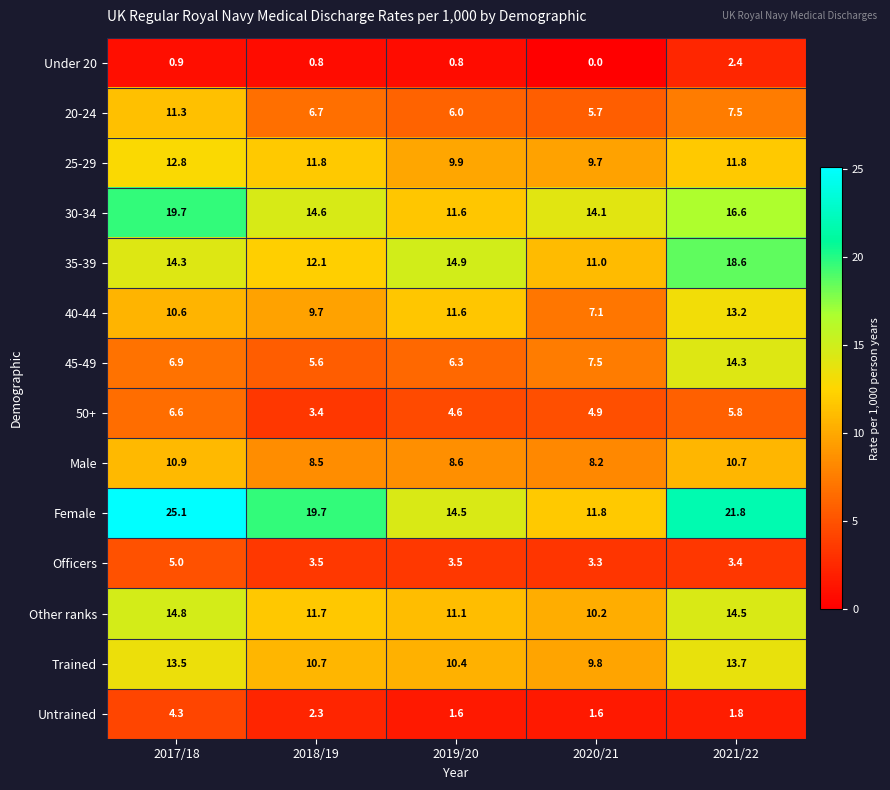

At how many categories does at least one series exceed 3?

5